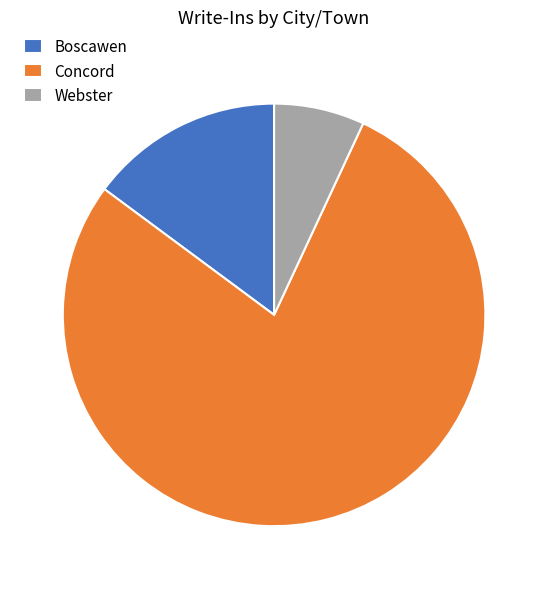

Do Webster and Boscawen together represent more than half of the pie?

No